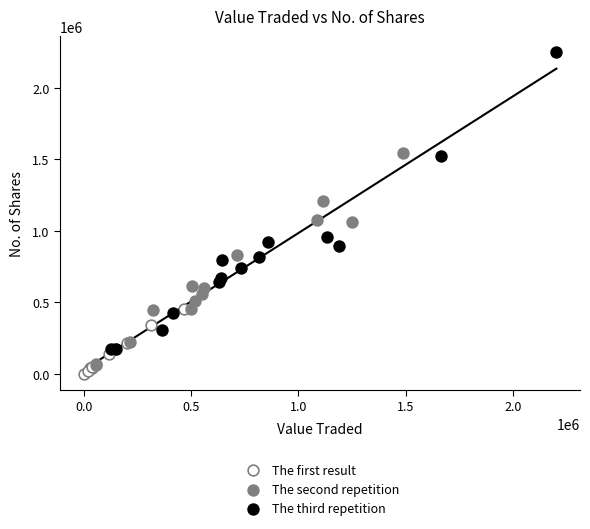

Which series reaches the maximum Y coordinate?

The third repetition